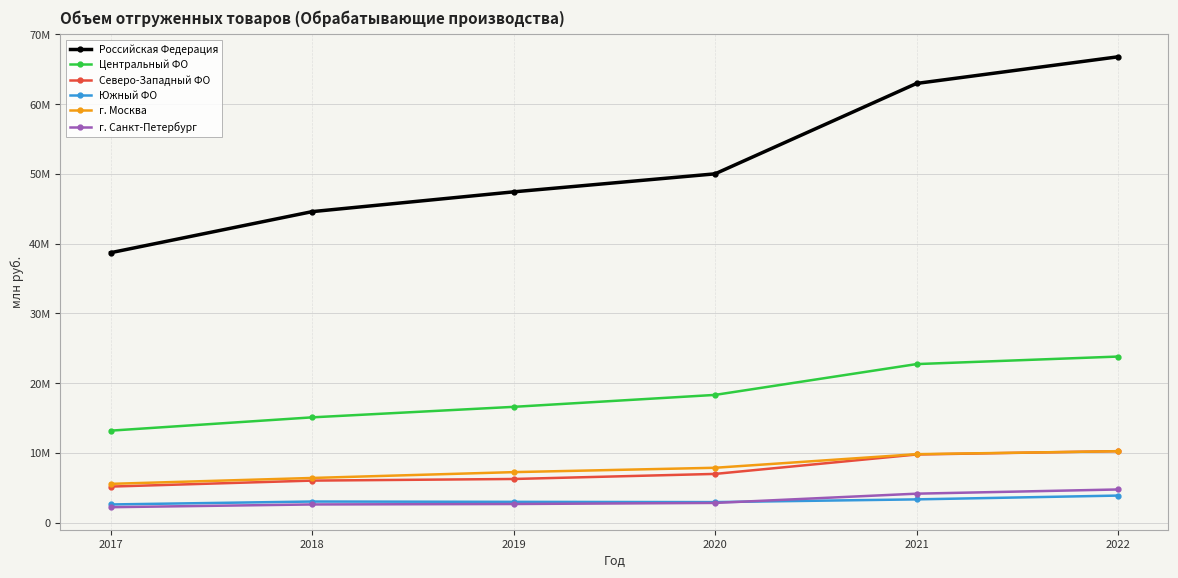

What is the value of the г. Санкт-Петербург point at the 1st from the left?

2221317